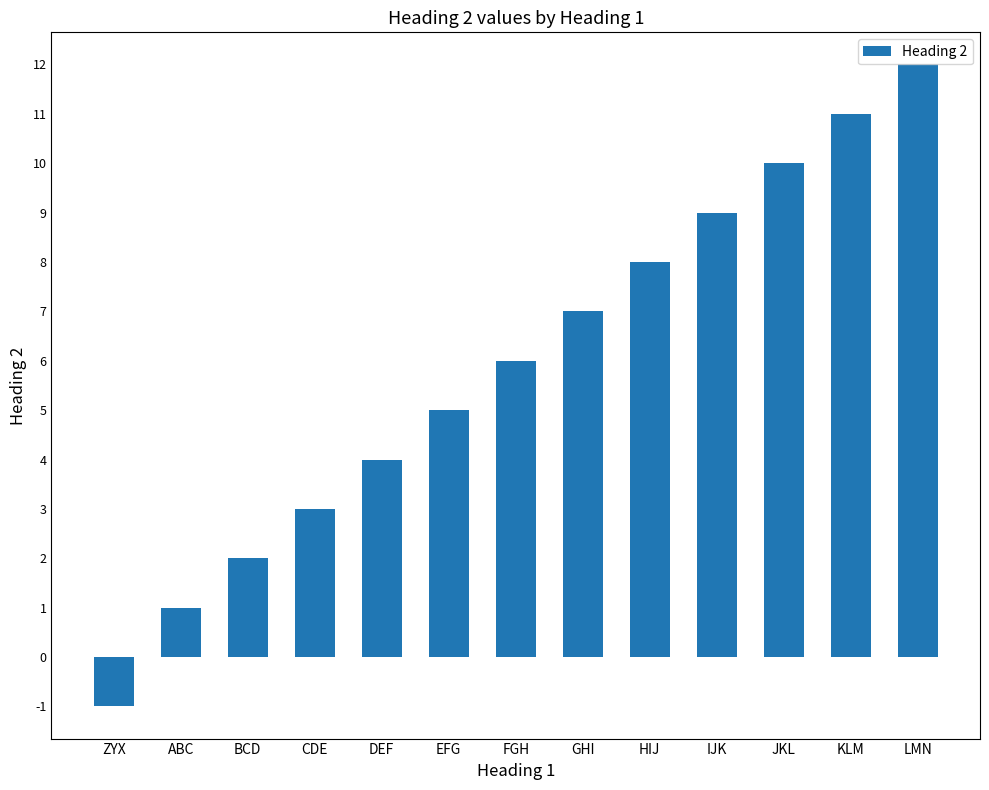

Where is the data nearest to the value 5?

EFG